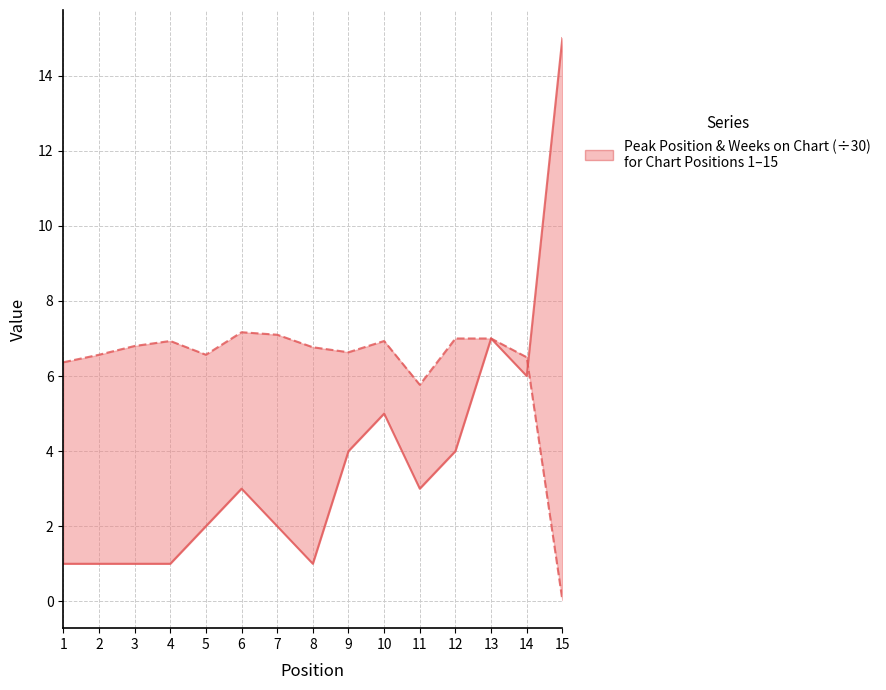

True or false: Weeks on Chart / 30 has a value of 5.8 at 11.

True